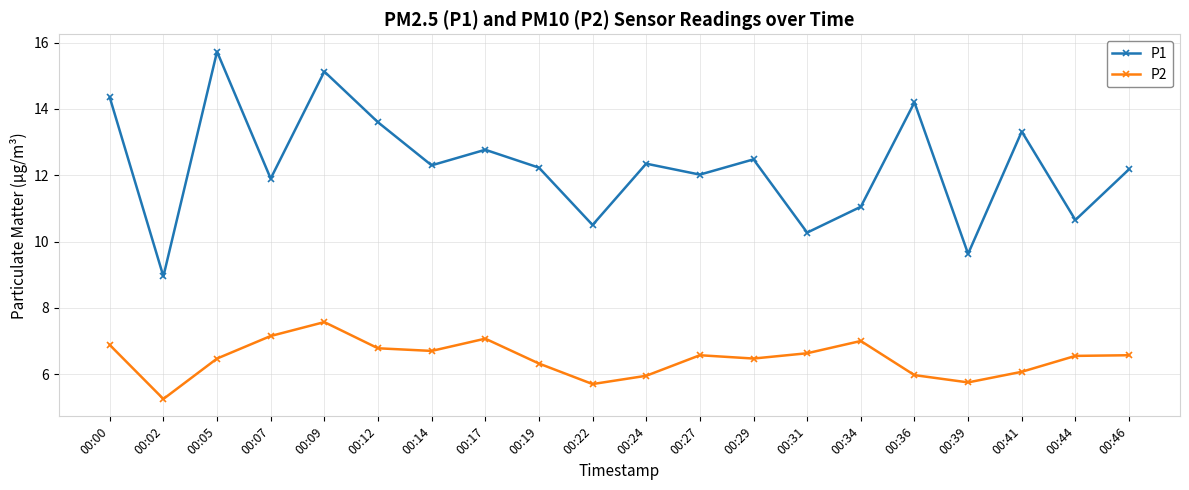

What is the difference between the maximum and minimum values in the P2 series?

2.3